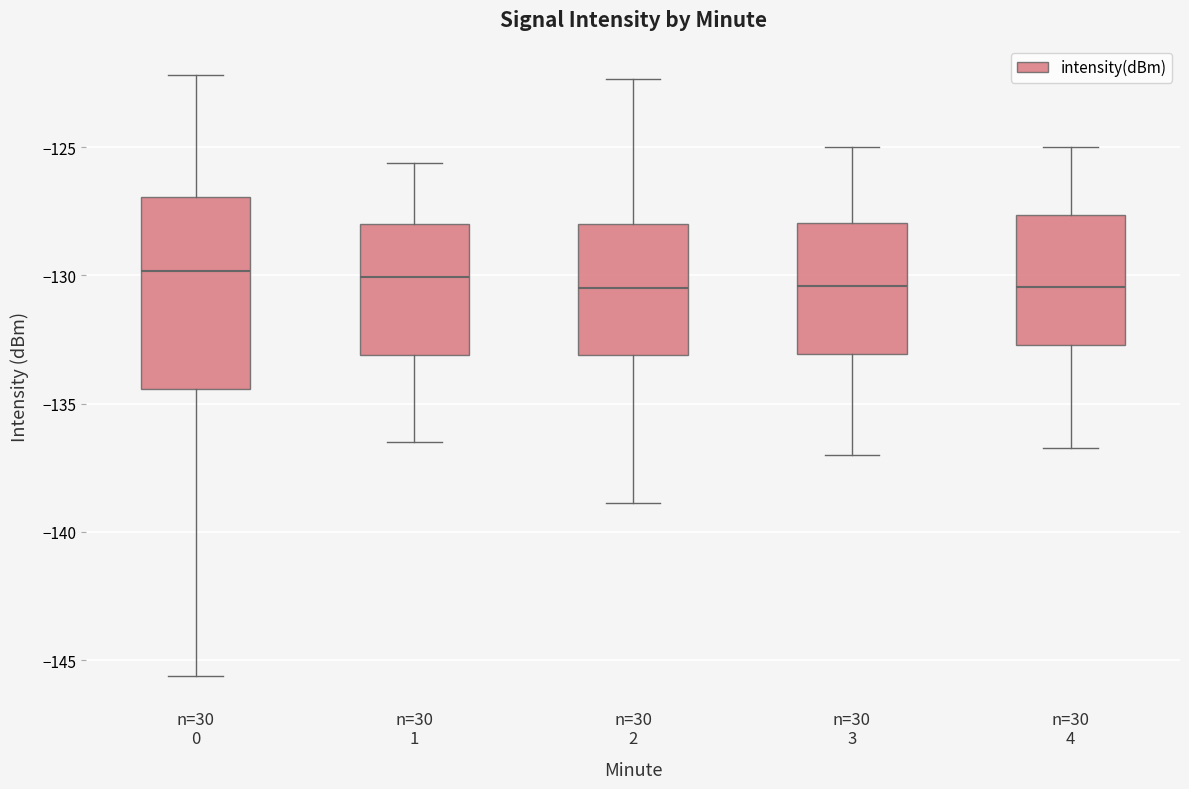

Comparing the boxes themselves (not the whiskers), which one is the tallest?

n=30 0